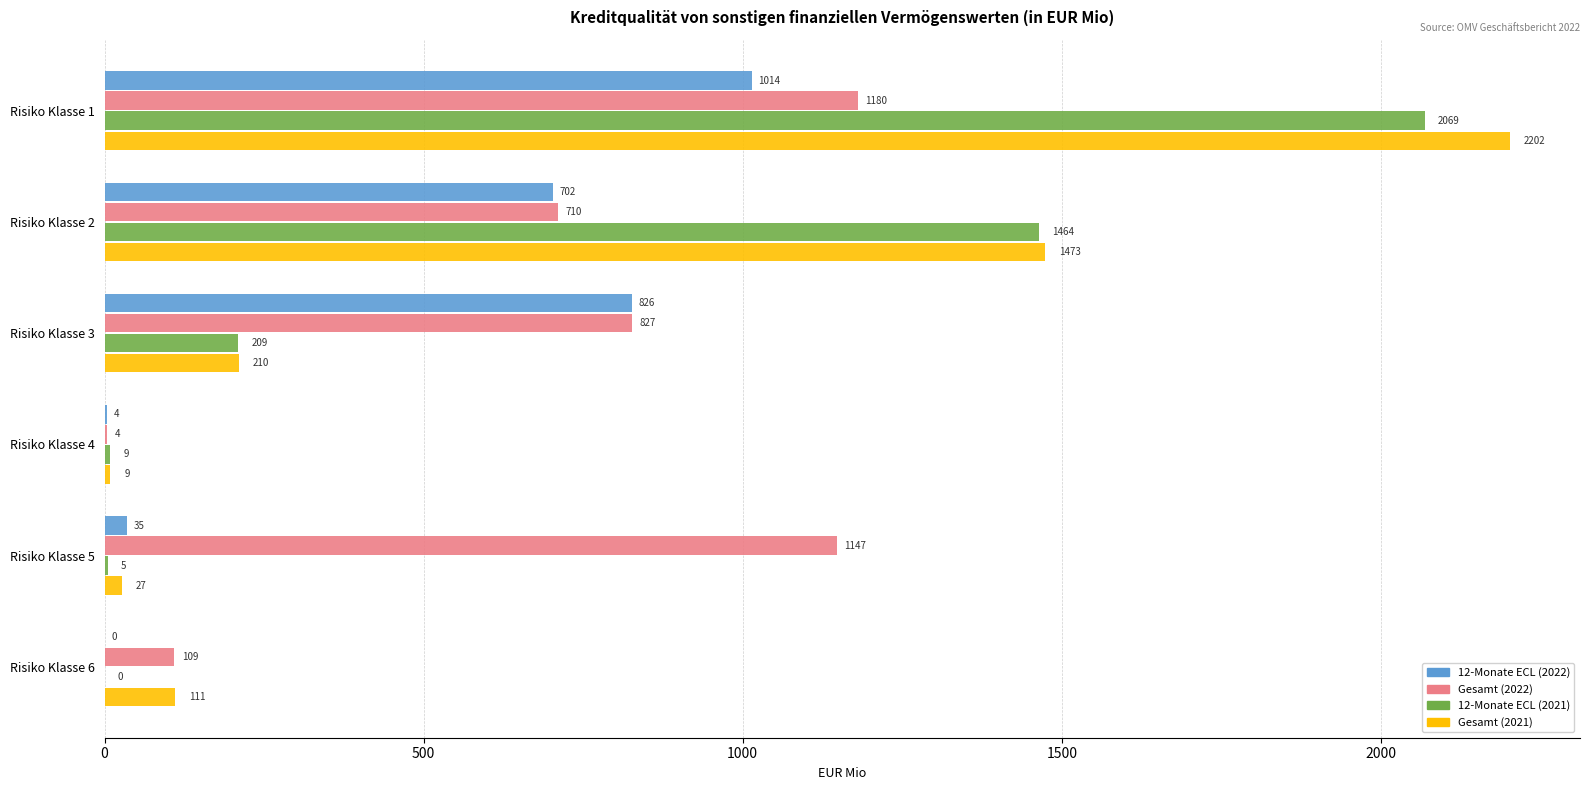

What is the sum of all Gesamt (2022) values?

3977